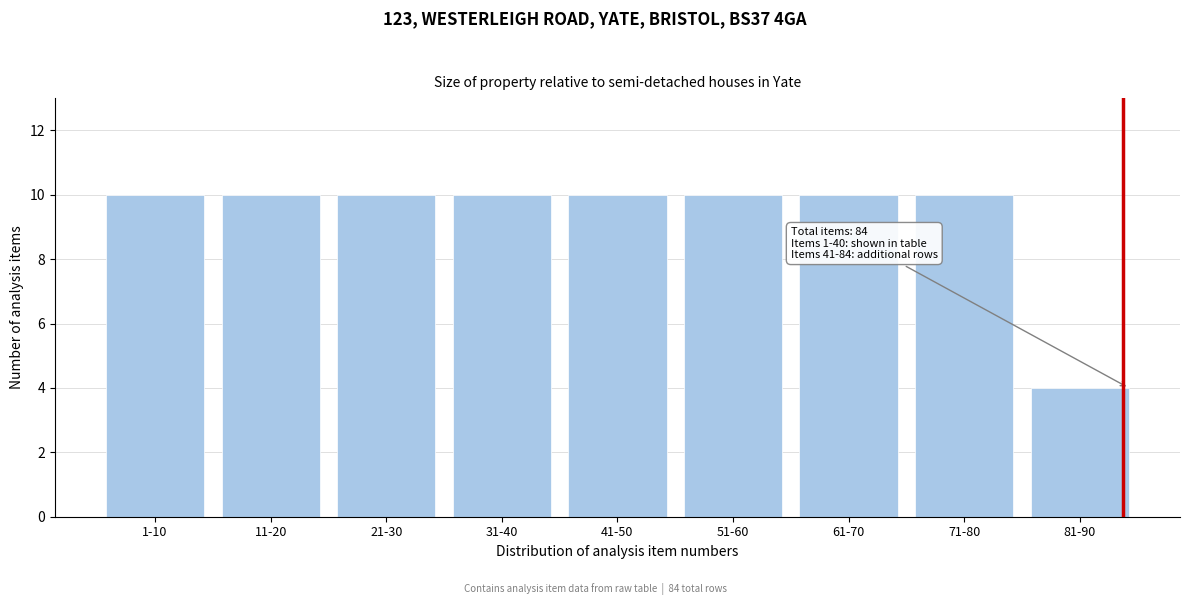

Reading left to right, transcribe all the data shown in this chart.

1-10=10	11-20=10	21-30=10	31-40=10	41-50=10	51-60=10	61-70=10	71-80=10	81-90=4